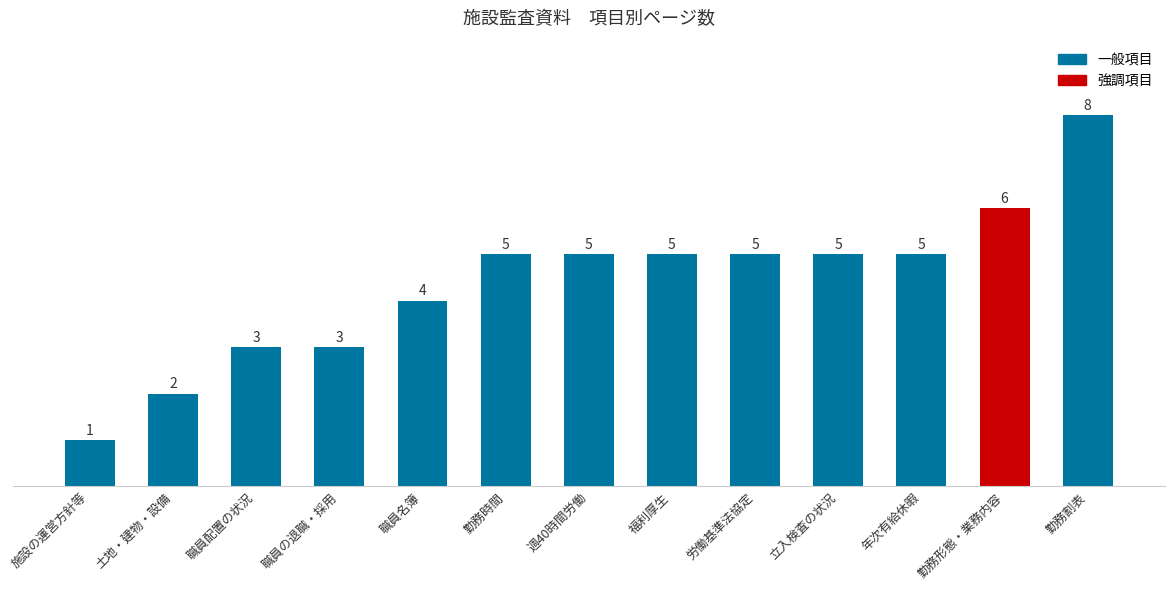

True or false: the data shows 3 at 立入検査の状況.

False